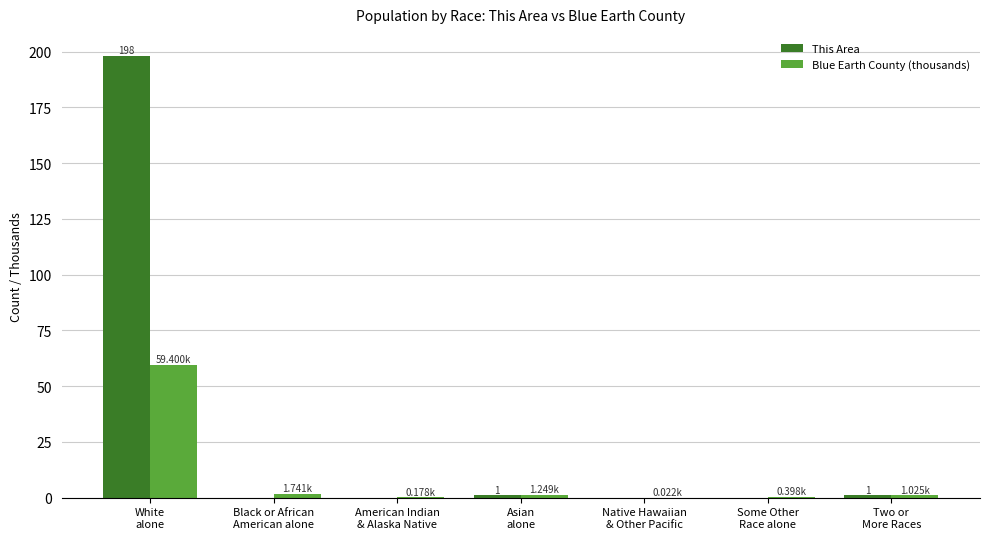

Which series has the largest total across all categories?

This Area